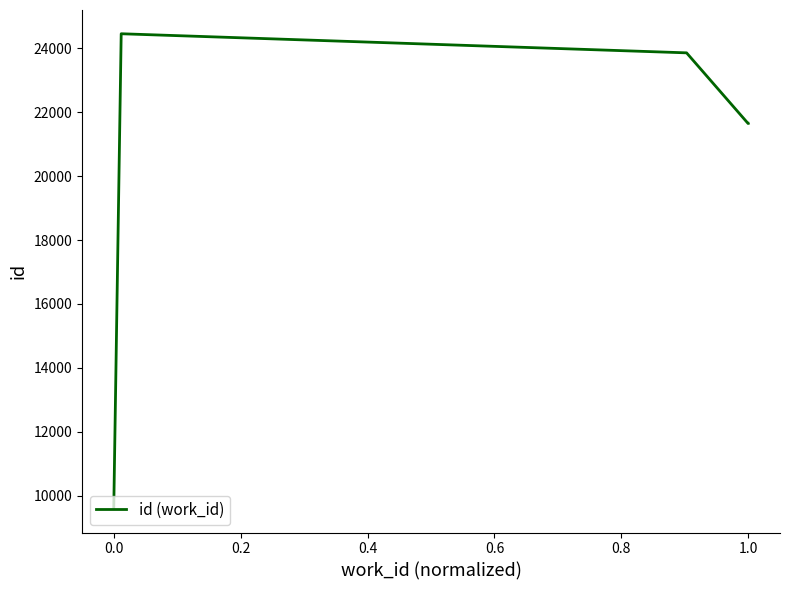

What is the minimum value shown in the chart?

9585